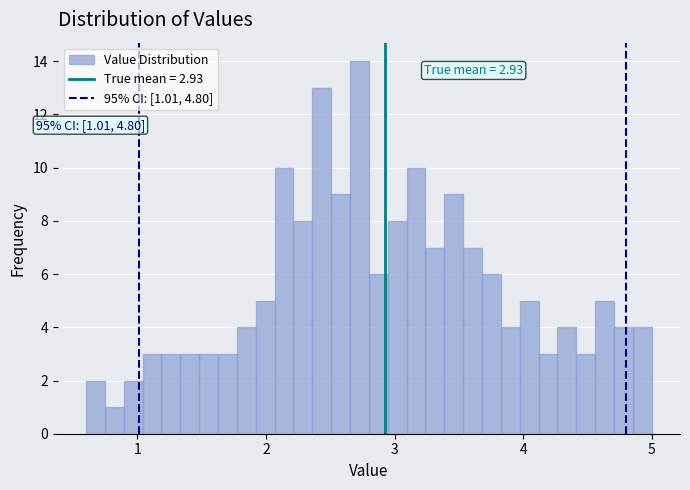

Read against the x-axis, roughly where is the centre of the tallest bar?

2.7